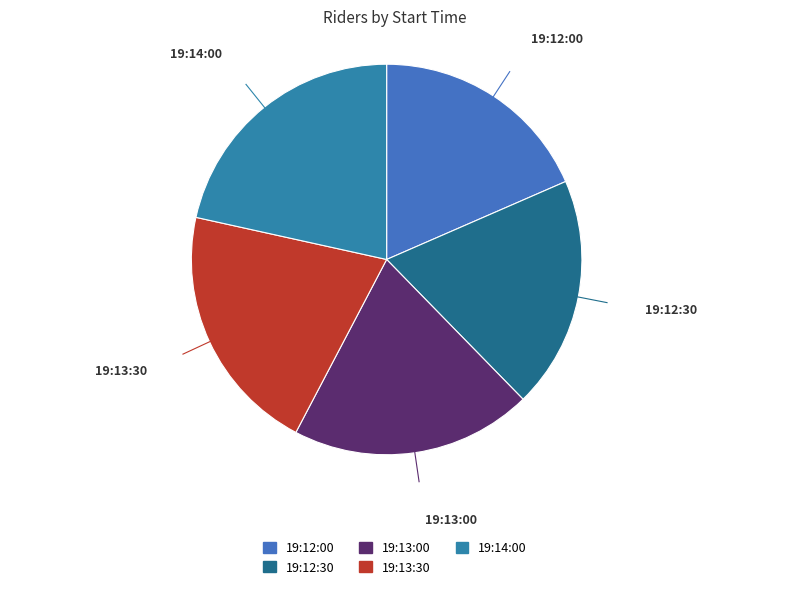

Which slice is the largest?

19:14:00